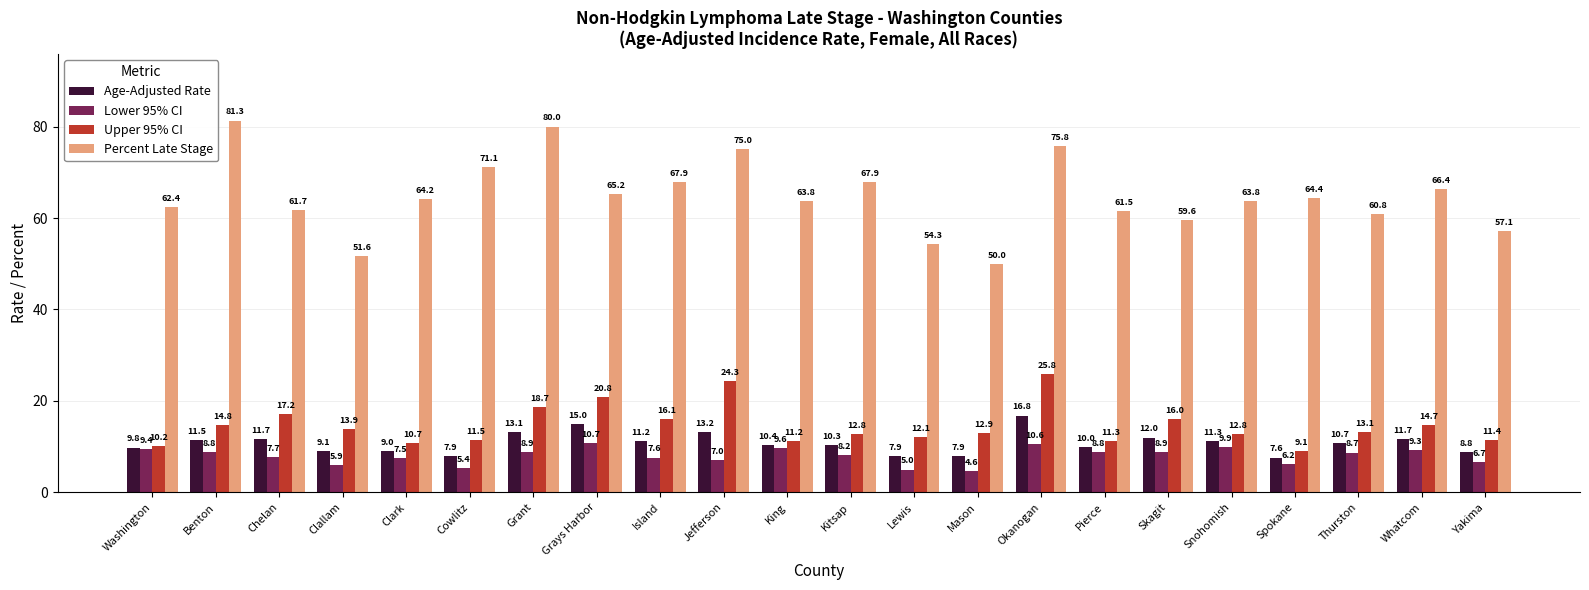

At which label is Age-Adjusted Rate closest to 12?

Skagit